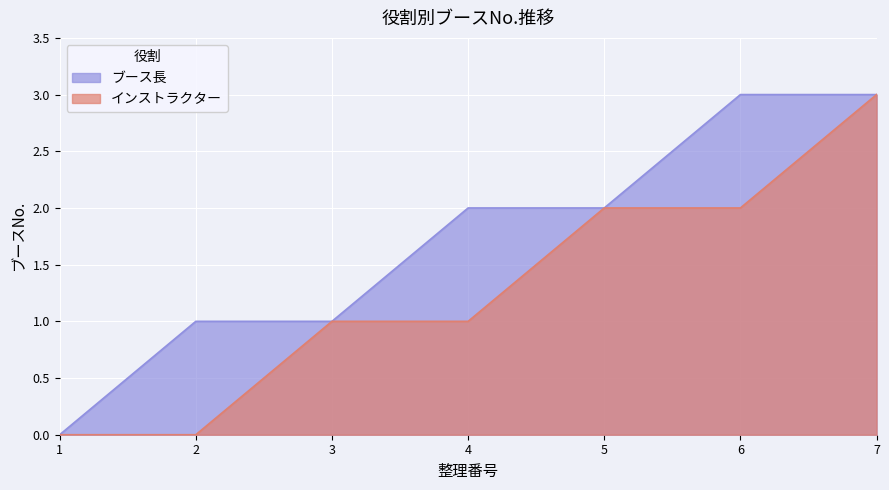

The ブース長 series shows 1 at 3. True or false?

True